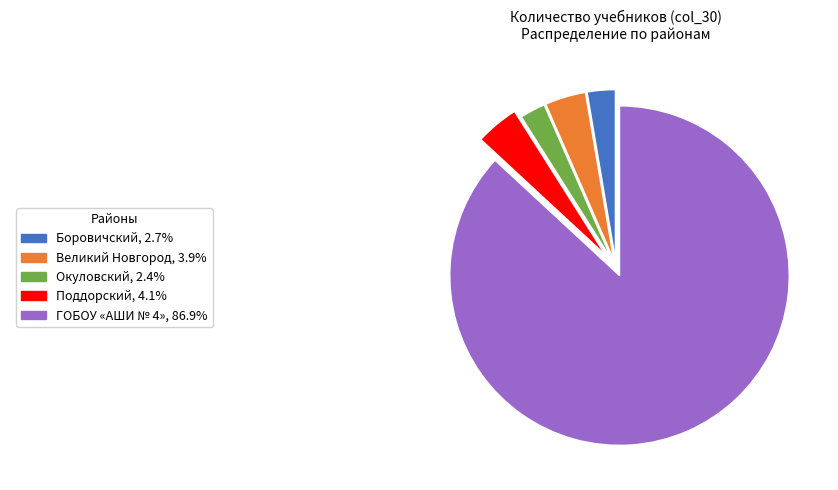

Is there a majority slice in this chart?

Yes